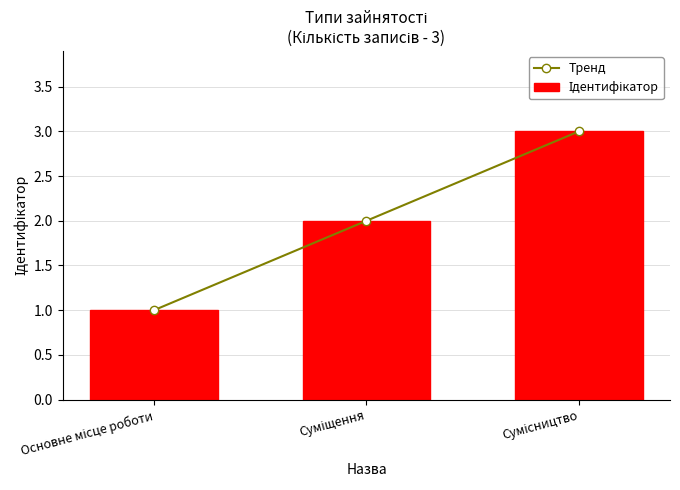

At which label does Тренд first exceed 2?

Сумісництво